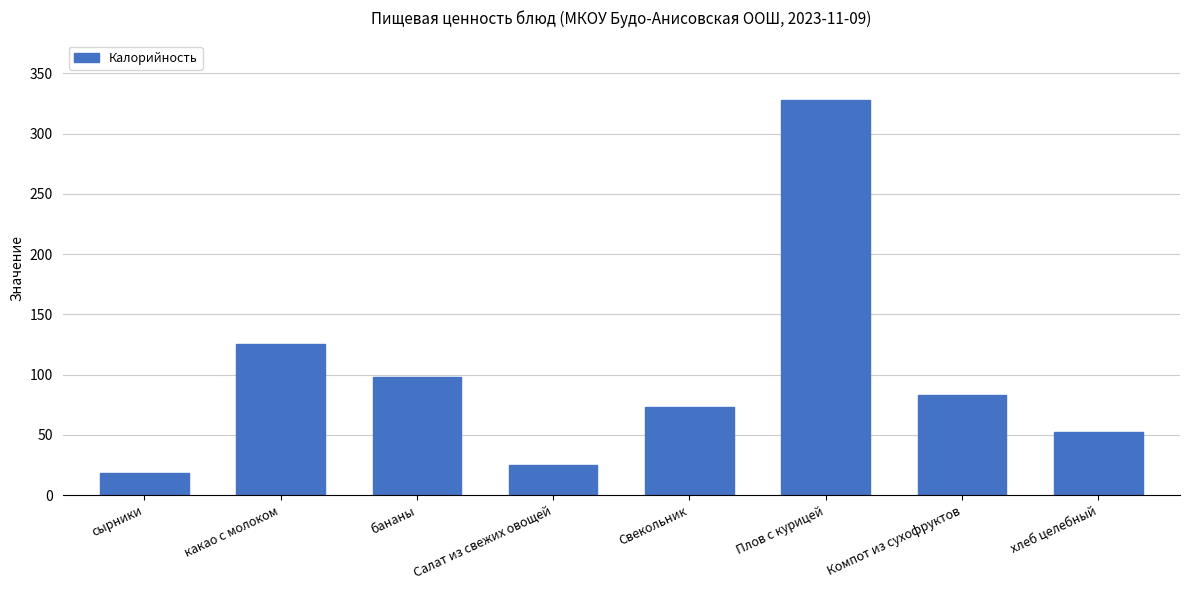

List the labels in order of value, largest first.

Плов с курицей, какао с молоком, бананы, Компот из сухофруктов, Свекольник, хлеб целебный, Салат из свежих овощей, сырники